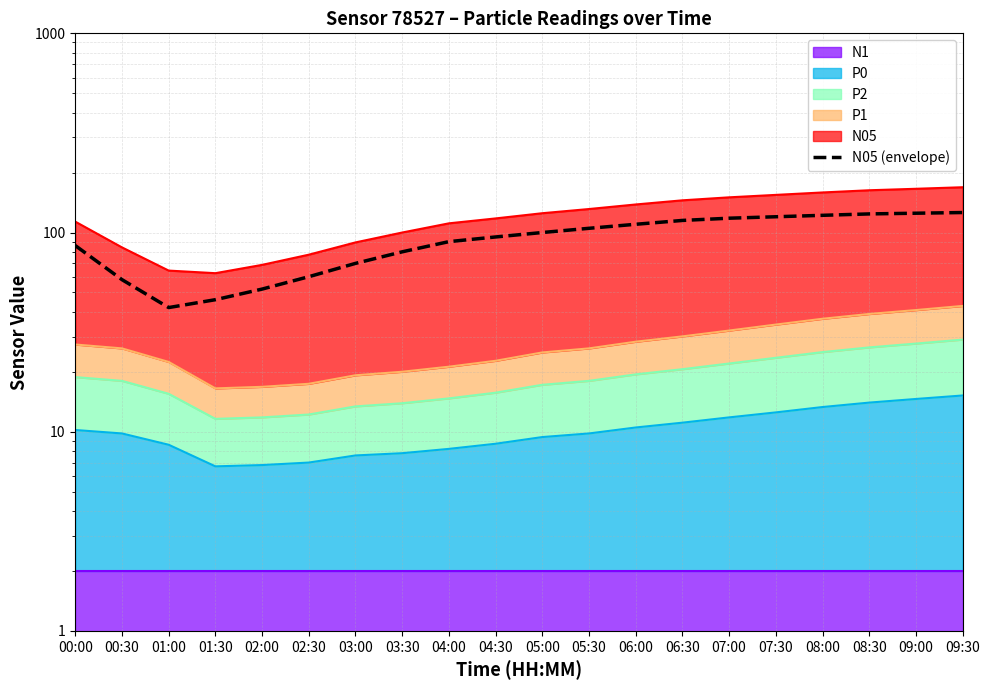

Approximately how many times larger is the value at 03:00 compared to 02:30?

1.2